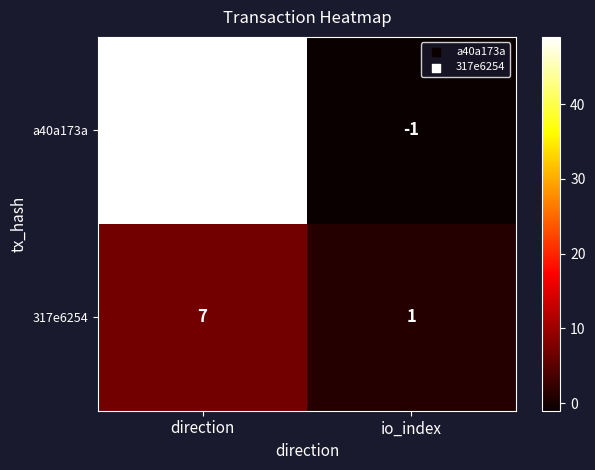

What is the sum of the a40a173a values at direction and io_index?

48